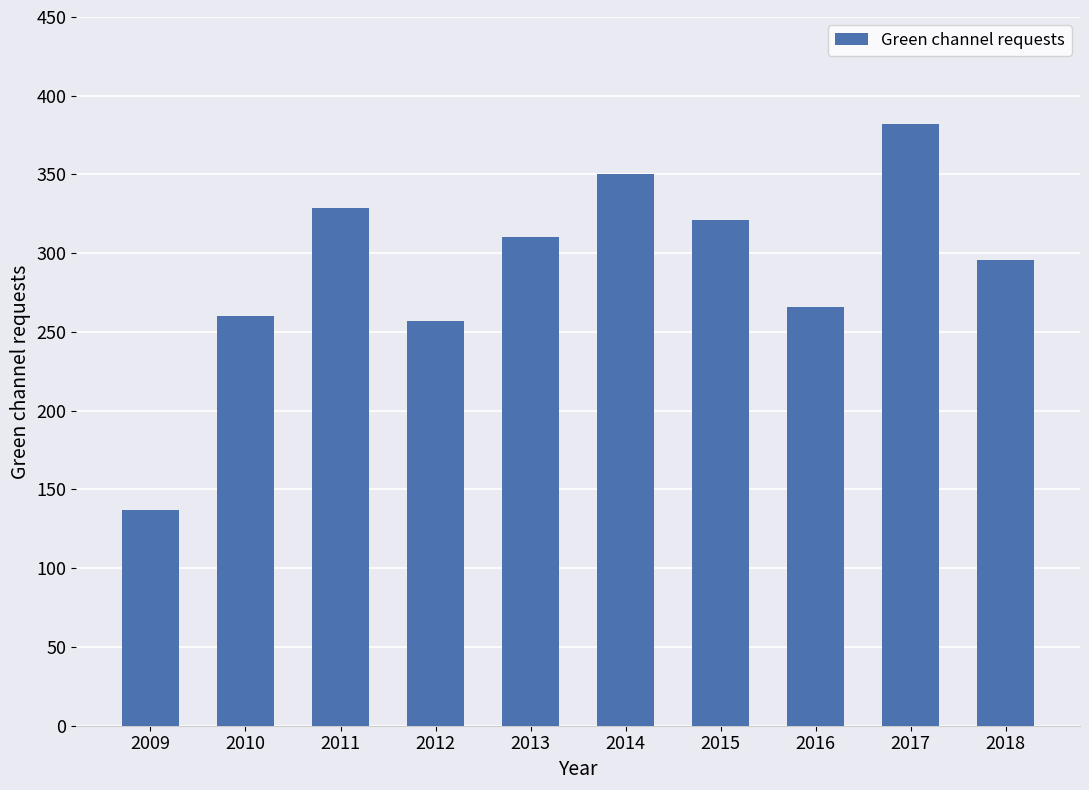

Approximately how many times larger is the value at 2017 compared to 2009?

2.8